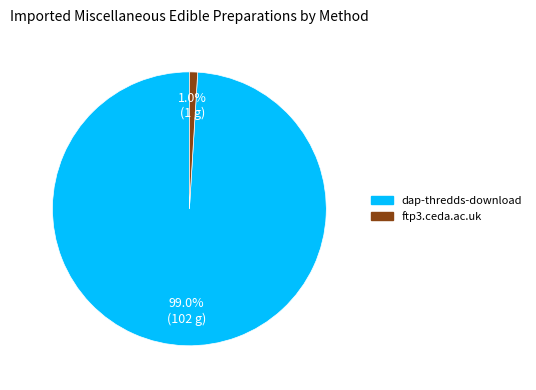

Which has a higher value, ftp3.ceda.ac.uk or dap-thredds-download?

dap-thredds-download